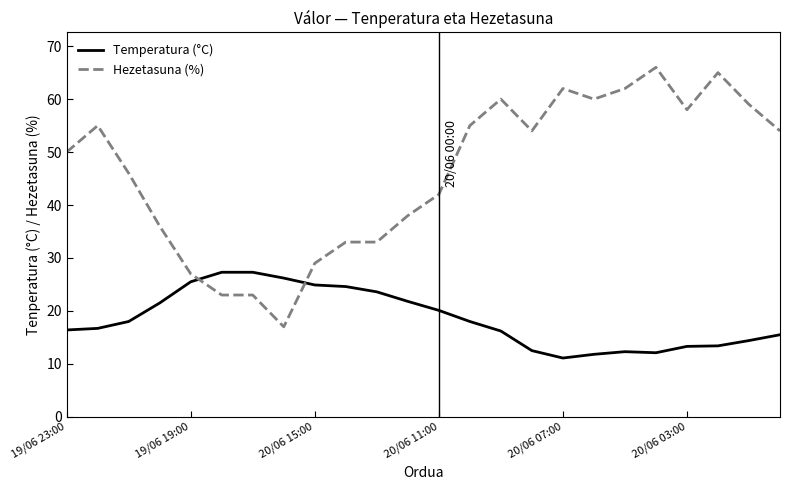

List the series in order of their overall mean, highest first.

Hezetasuna (%), Temperatura (°C)